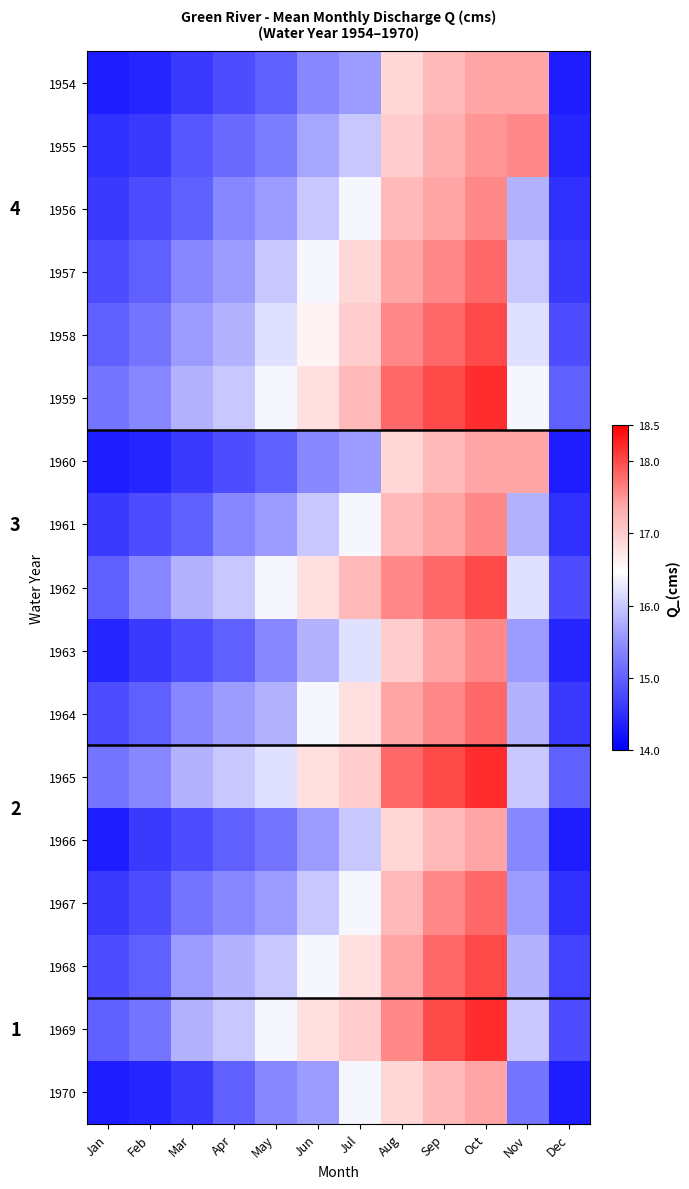

How many values in the 1954 series exceed 15?

6